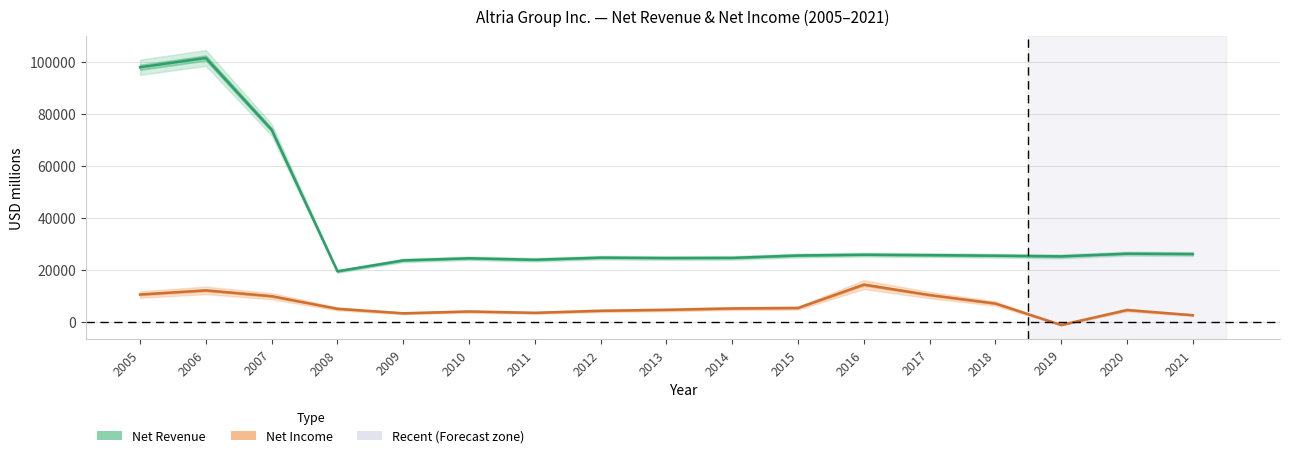

True or false: Net Income has a value of 4535 at 2013.

True